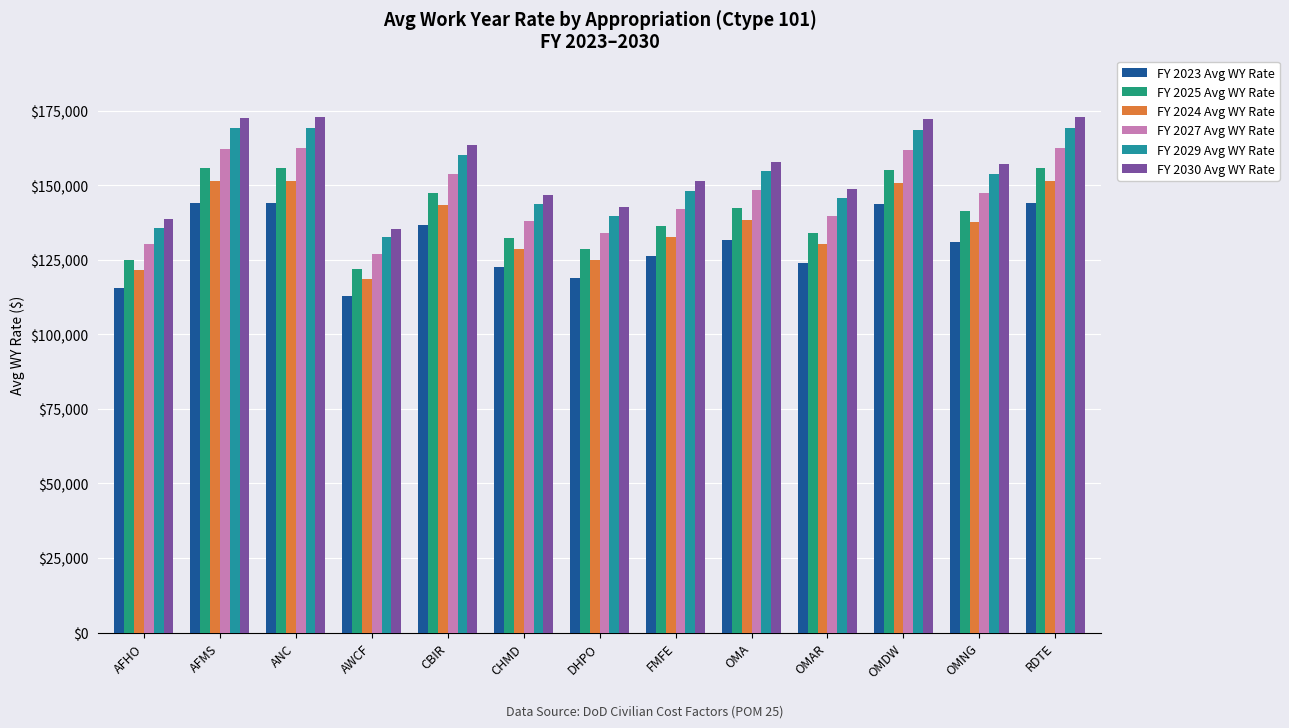

Count the number of data series in this chart.

6